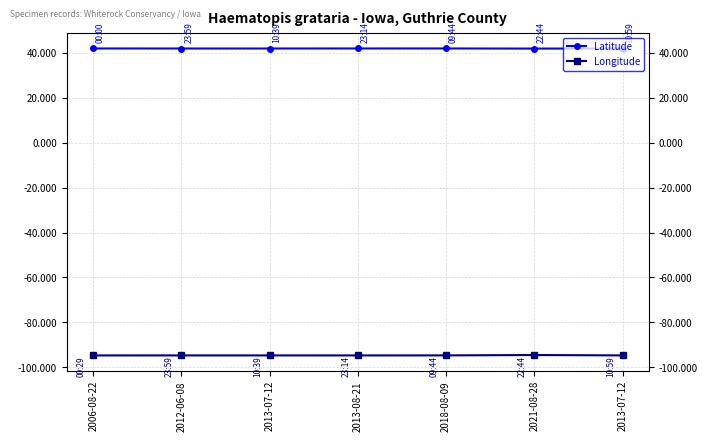

True or false: Longitude and Latitude cross at least once.

False